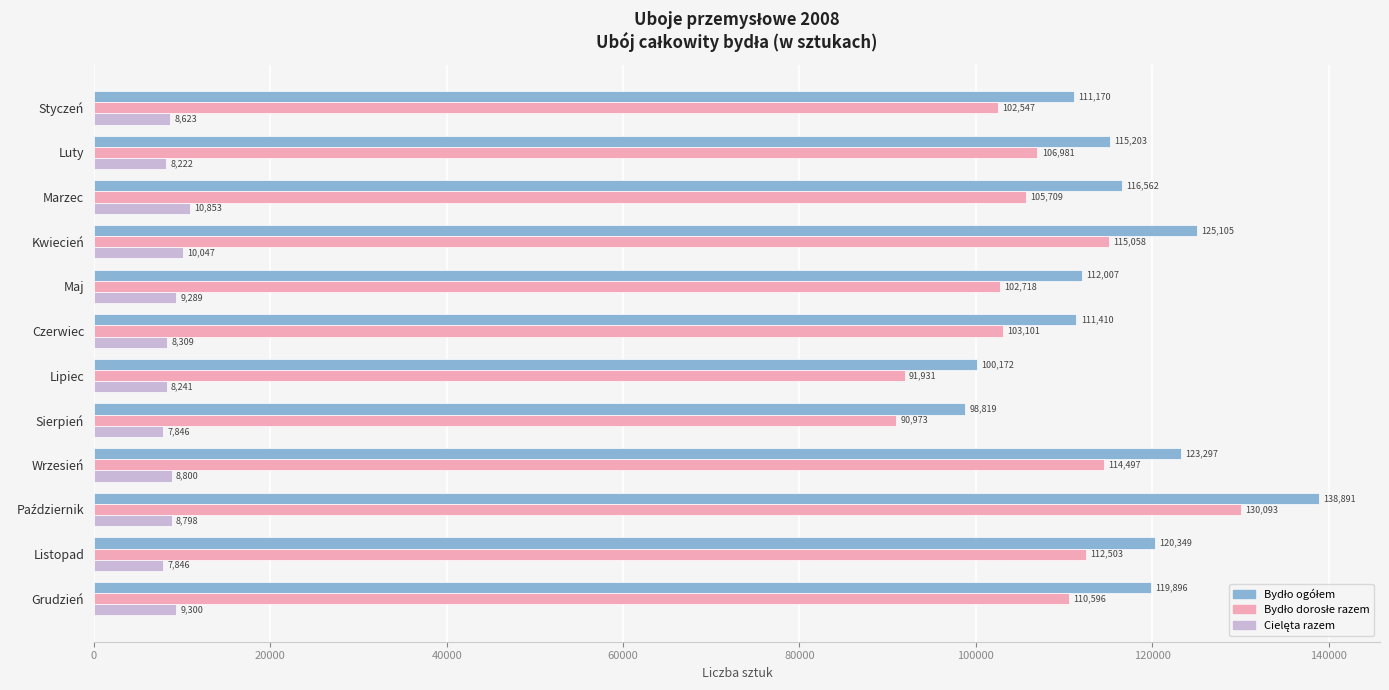

What is the difference between the highest and lowest values at Kwiecień?

115058